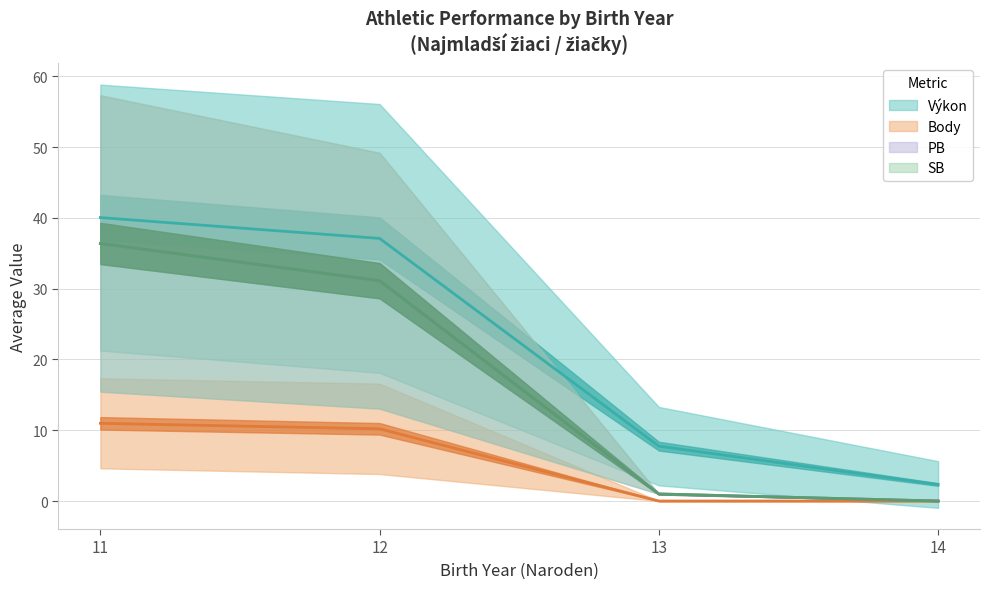

What is the spread (max minus min) of values at 11?

3.7